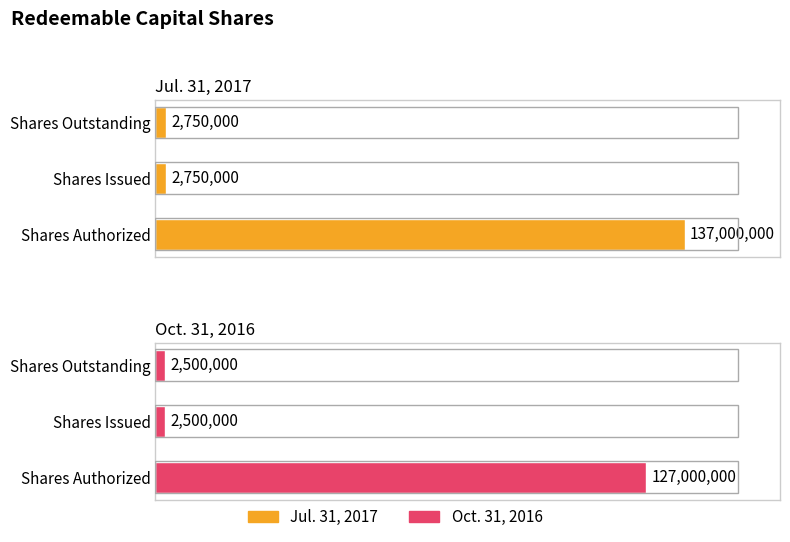

Read the Jul. 31, 2017 value at Shares Issued, to the nearest 100.

2750000